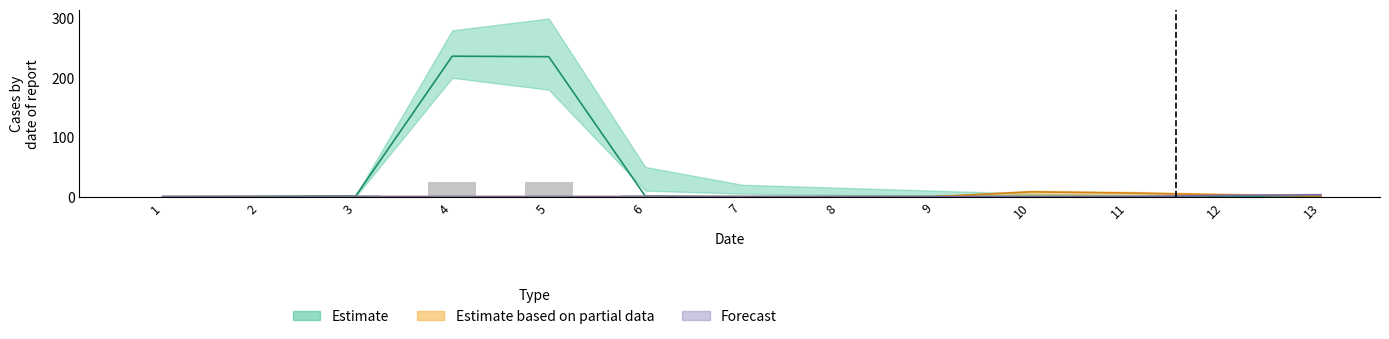

Which series has the largest total across all categories?

Estimate